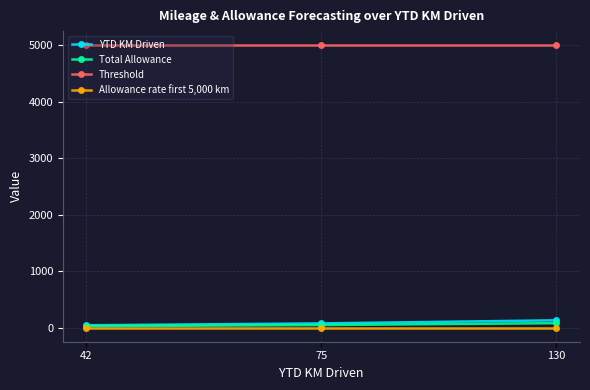

At how many categories does at least one series exceed 1182?

3